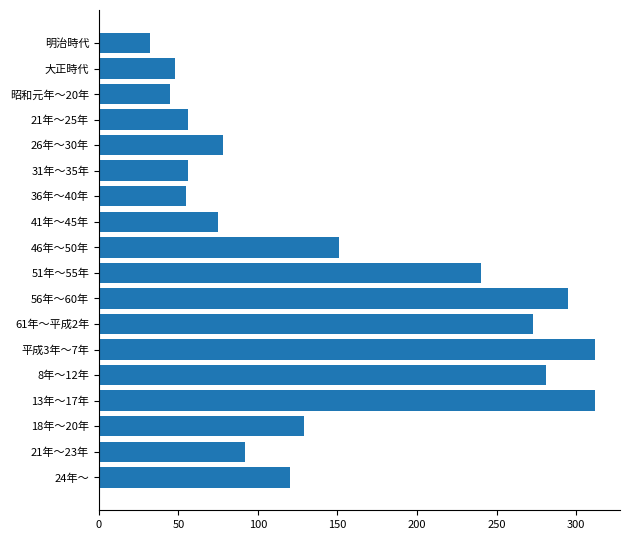

Read the value at 21年〜25年, to the nearest 10.

60